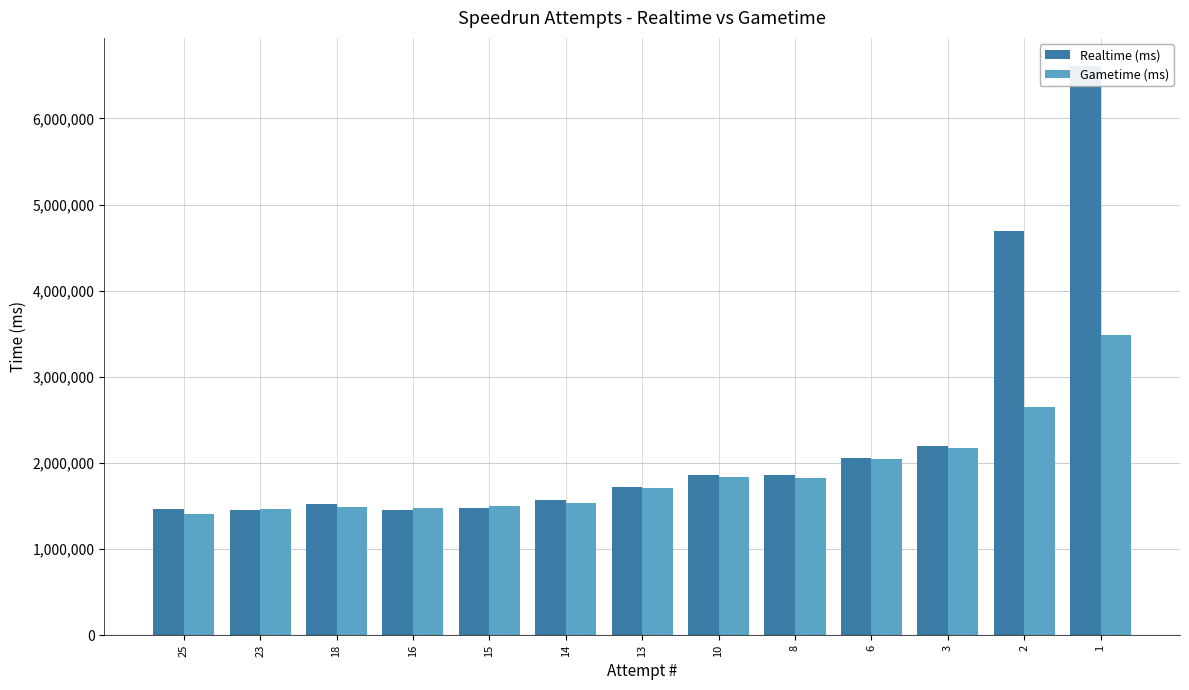

At which category is the sum across all series the highest?

1